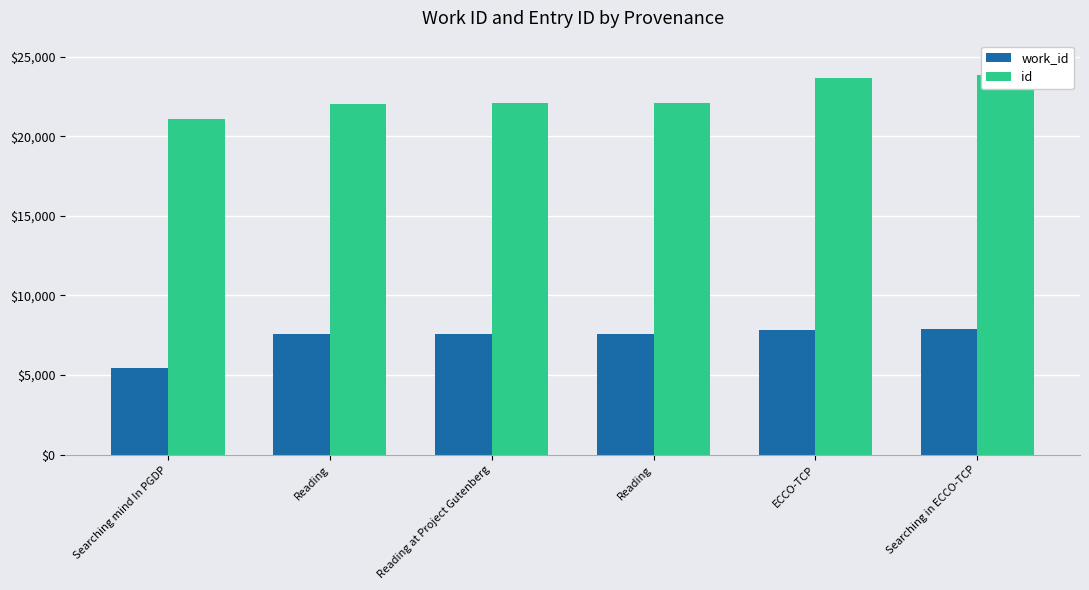

What is the difference between the second highest and second lowest values in the work_id series?

269